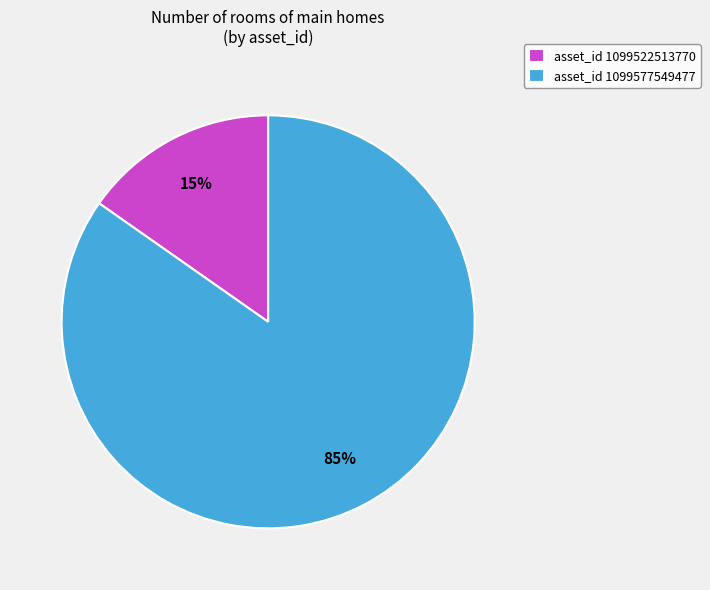

To the nearest percent, what is the combined percentage of asset_id 1099577549477 and asset_id 1099522513770?

100%